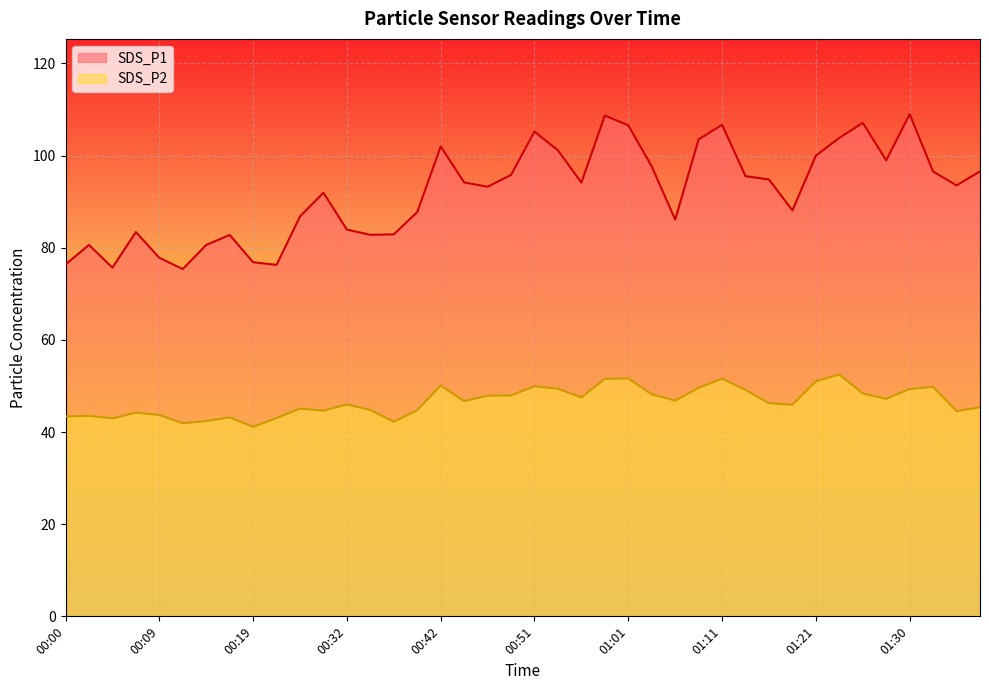

How many distinct data groups are displayed?

2